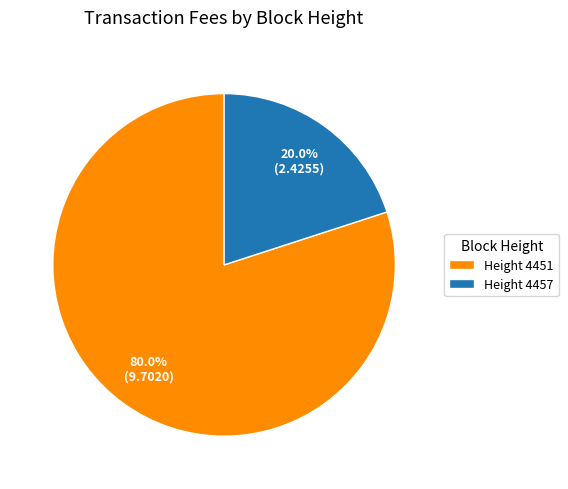

Is there any slice that represents more than half of the pie?

Yes